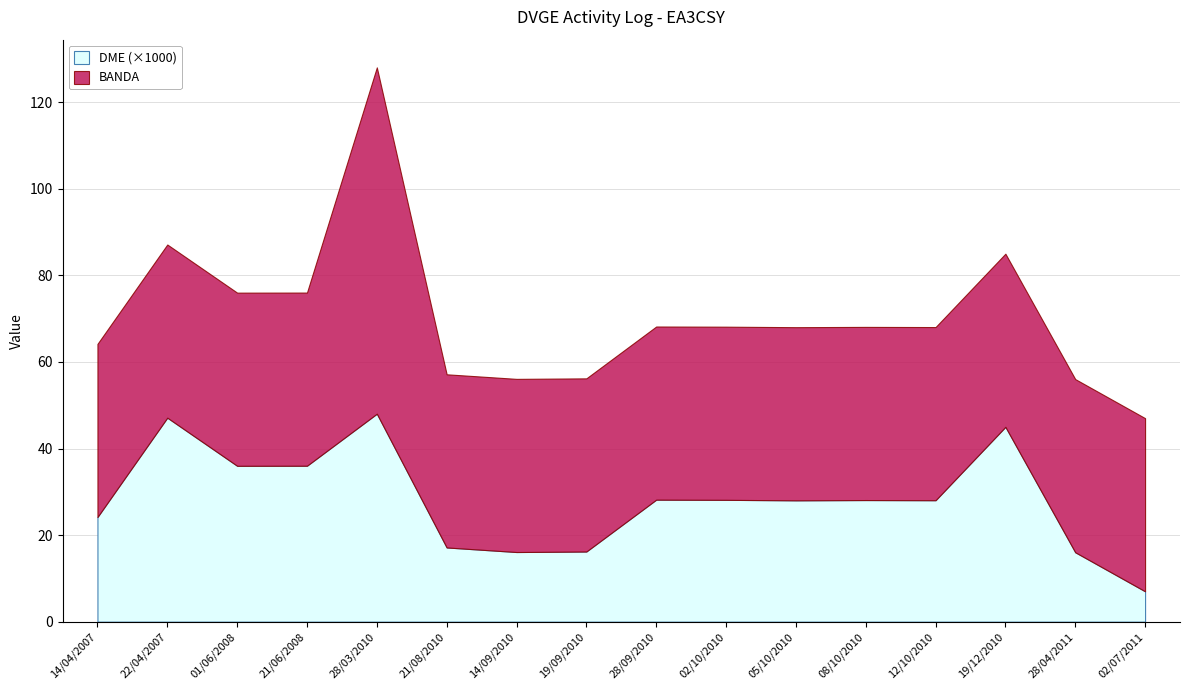

What is the total value across all series at 14/09/2010?

56.1